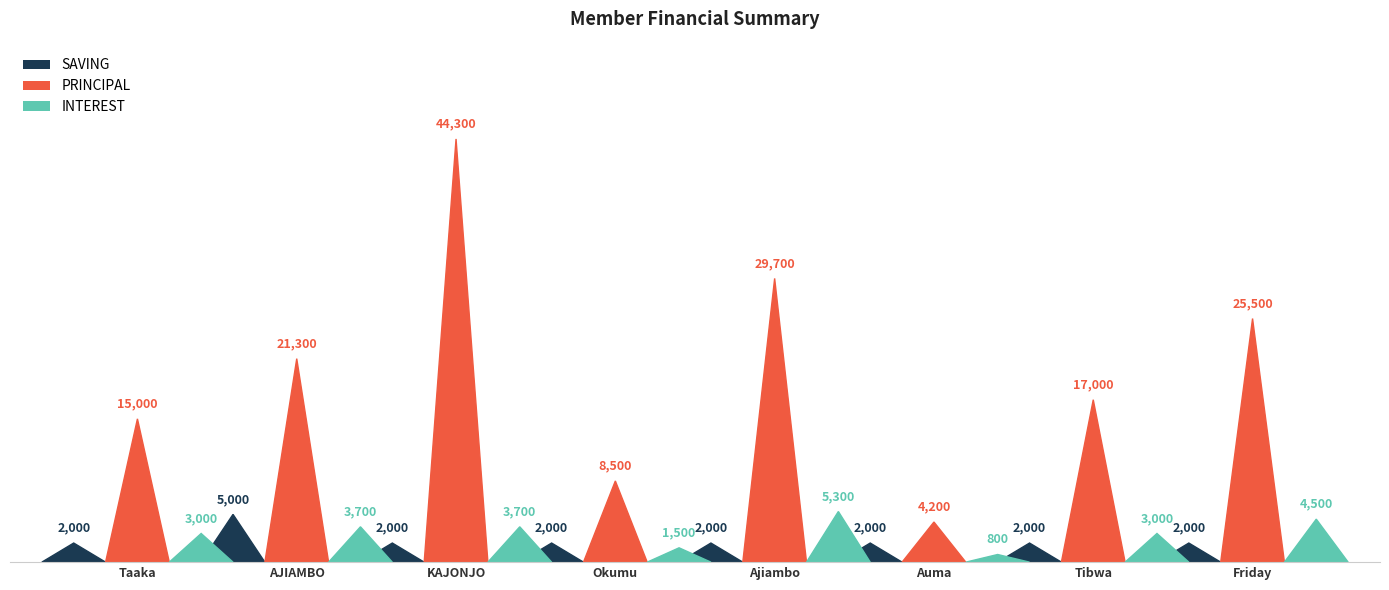

How many bars are there in total?

24